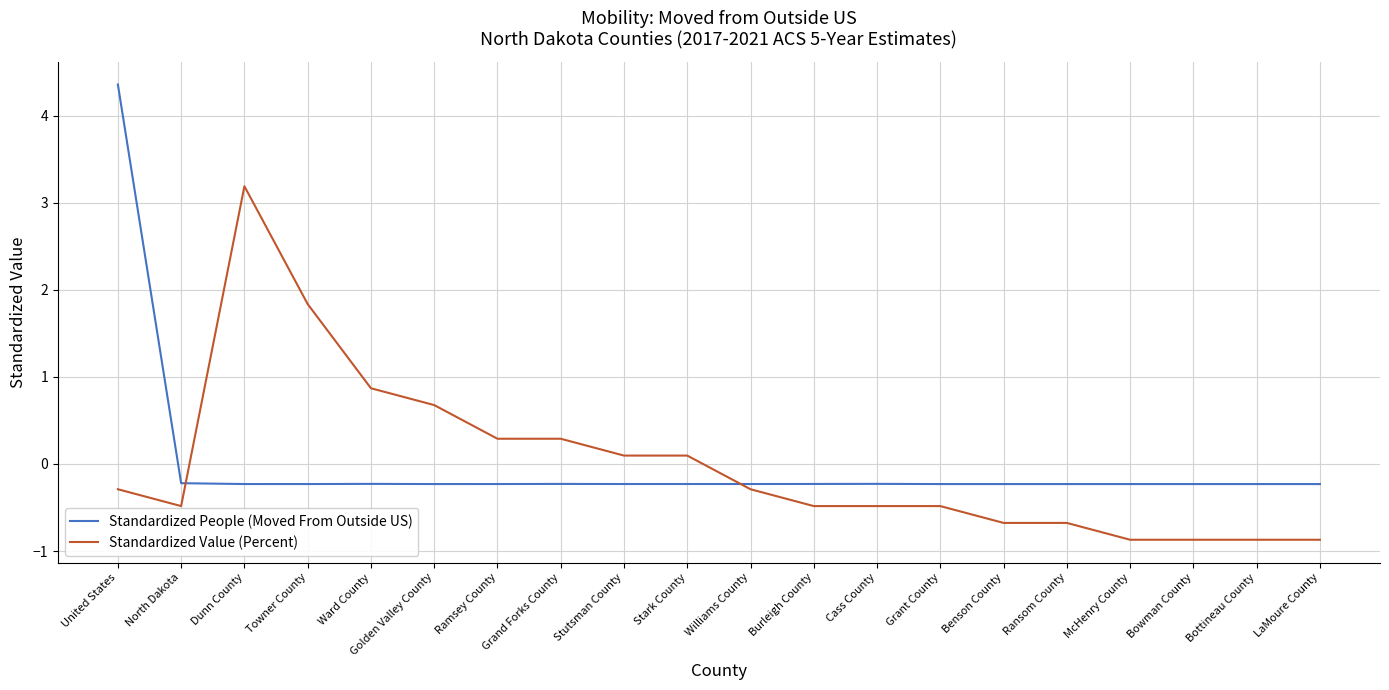

At Ward County, list the series in order from smallest to largest.

Standardized People (Moved From Outside US), Standardized Value (Percent)